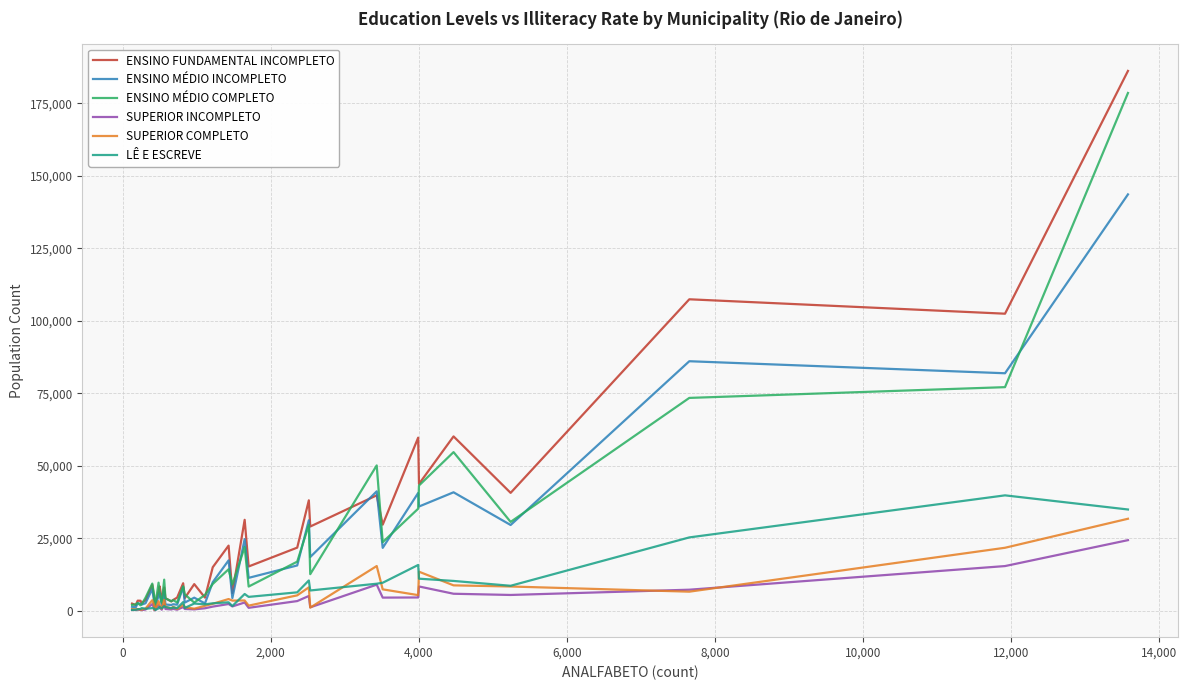

Which series has the largest range (max minus min)?

ENSINO FUNDAMENTAL INCOMPLETO